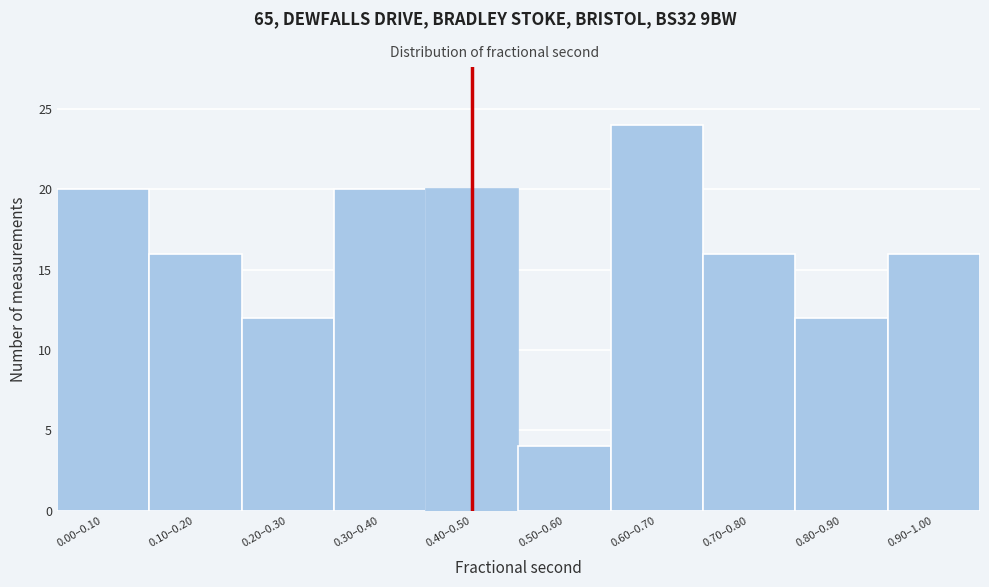

Reading right to left, list all the values displayed in this chart.

0.90–1.00=16	0.80–0.90=12	0.70–0.80=16	0.60–0.70=24	0.50–0.60=4	0.40–0.50=20	0.30–0.40=20	0.20–0.30=12	0.10–0.20=16	0.00–0.10=20